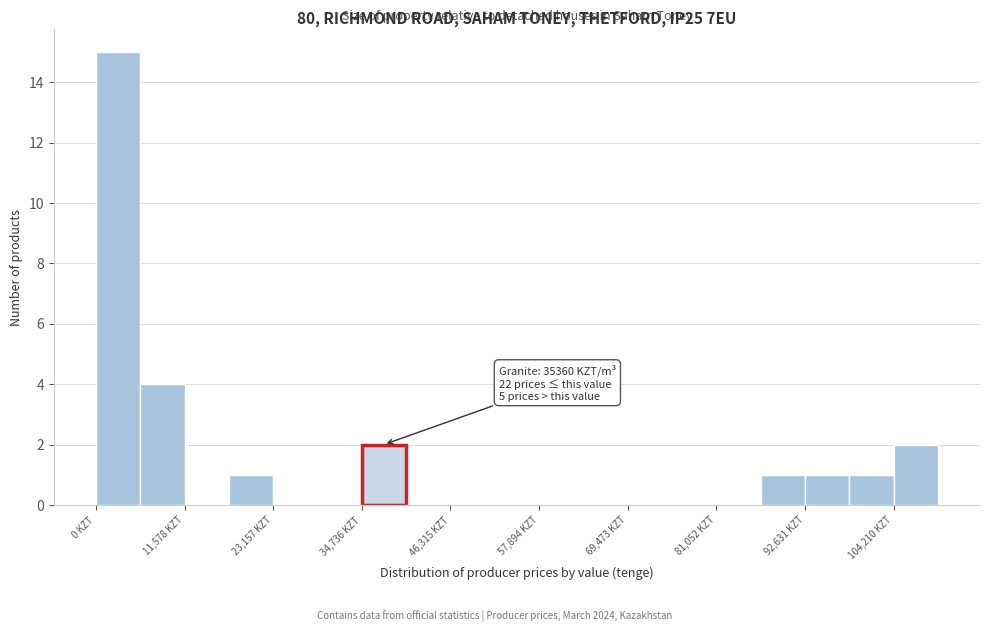

Read against the x-axis, roughly where is the centre of the tallest bar?

2000